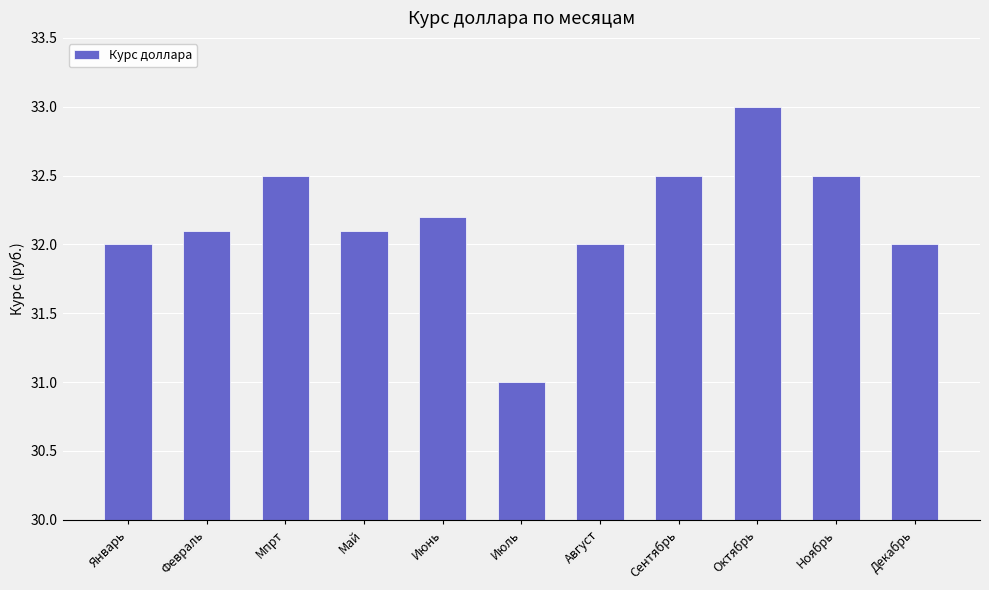

What is the approximate value at Май?

32.1